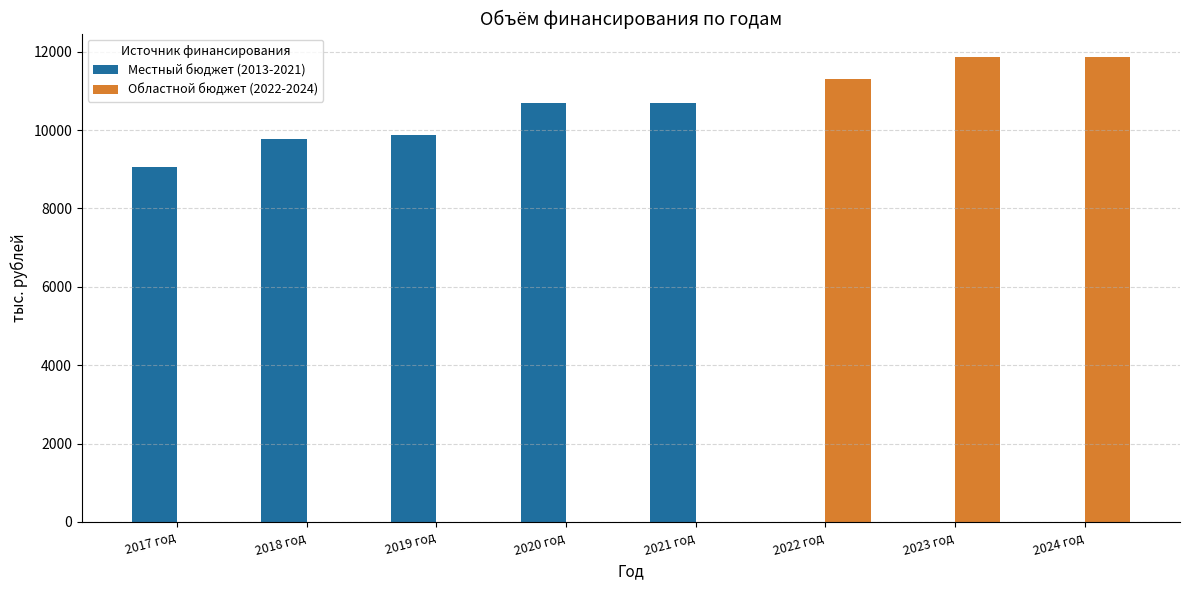

Between 2017 год and 2021 год, which series saw the biggest shift?

Местный бюджет (2013-2021)